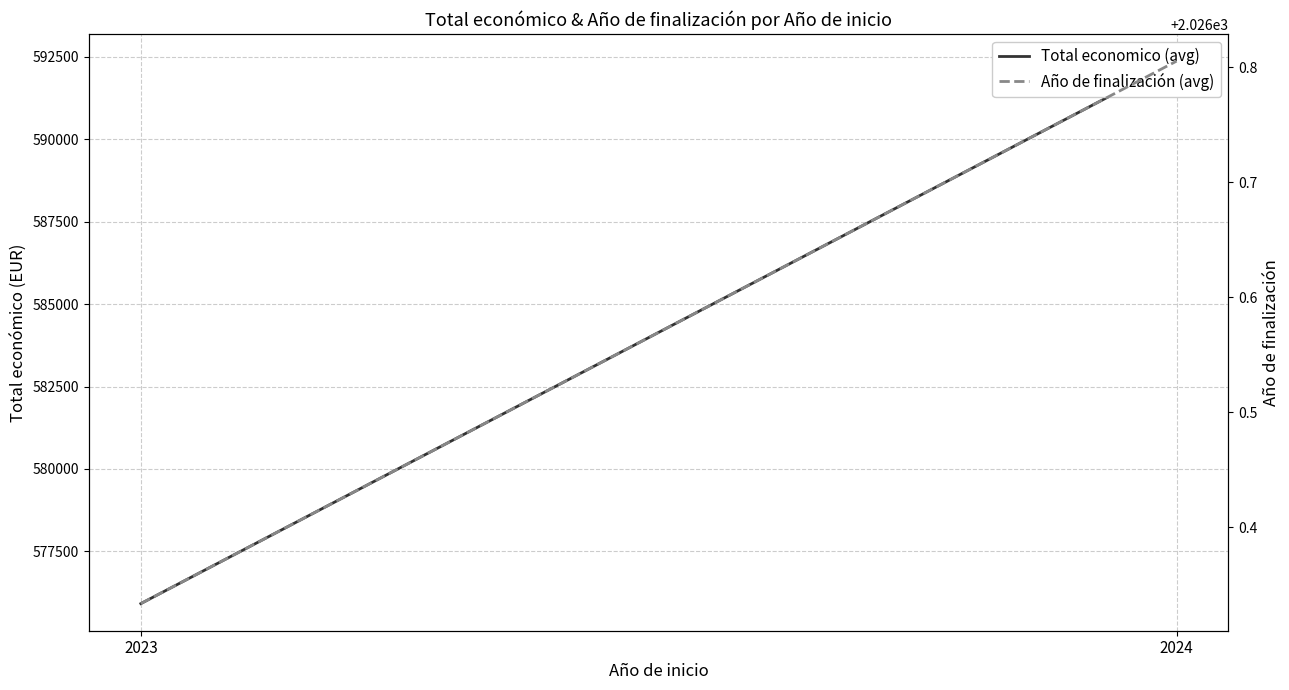

At how many categories does at least one series exceed 371587?

2